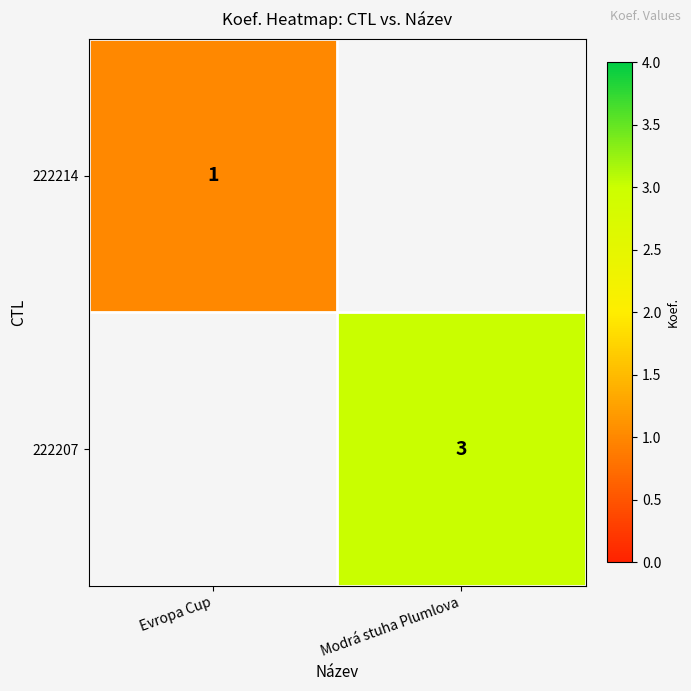

Is it true that 222207 equals 3 at Modrá stuha Plumlova?

True